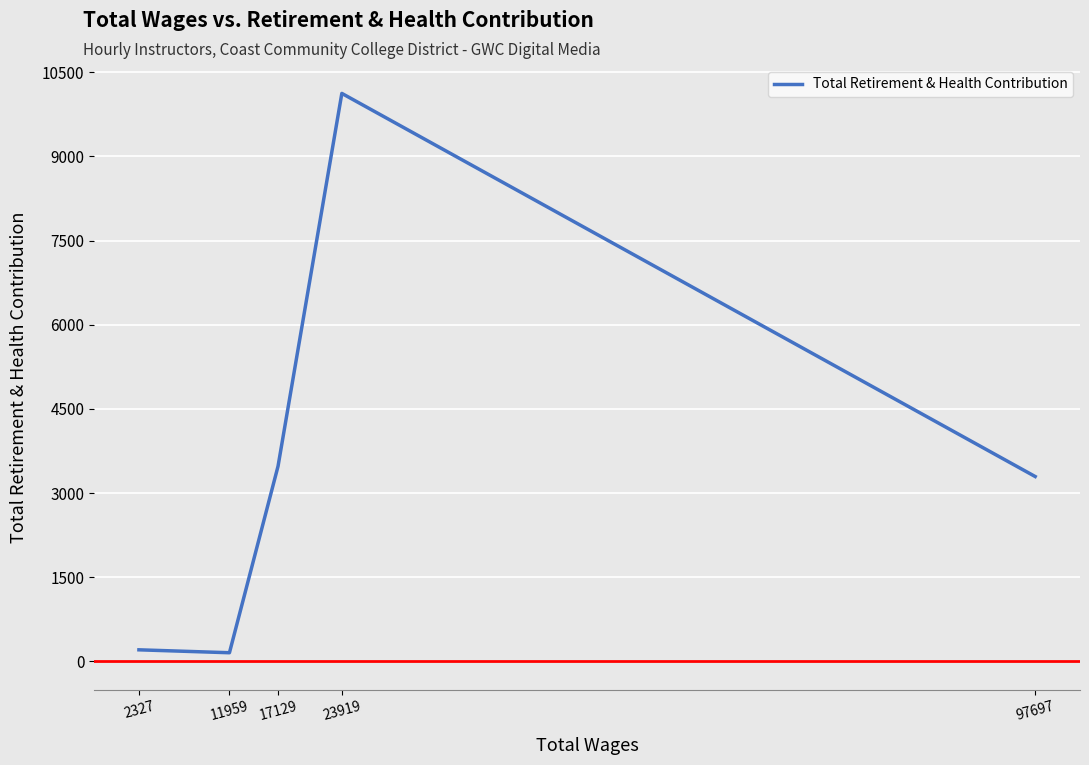

What is the average value?

3451